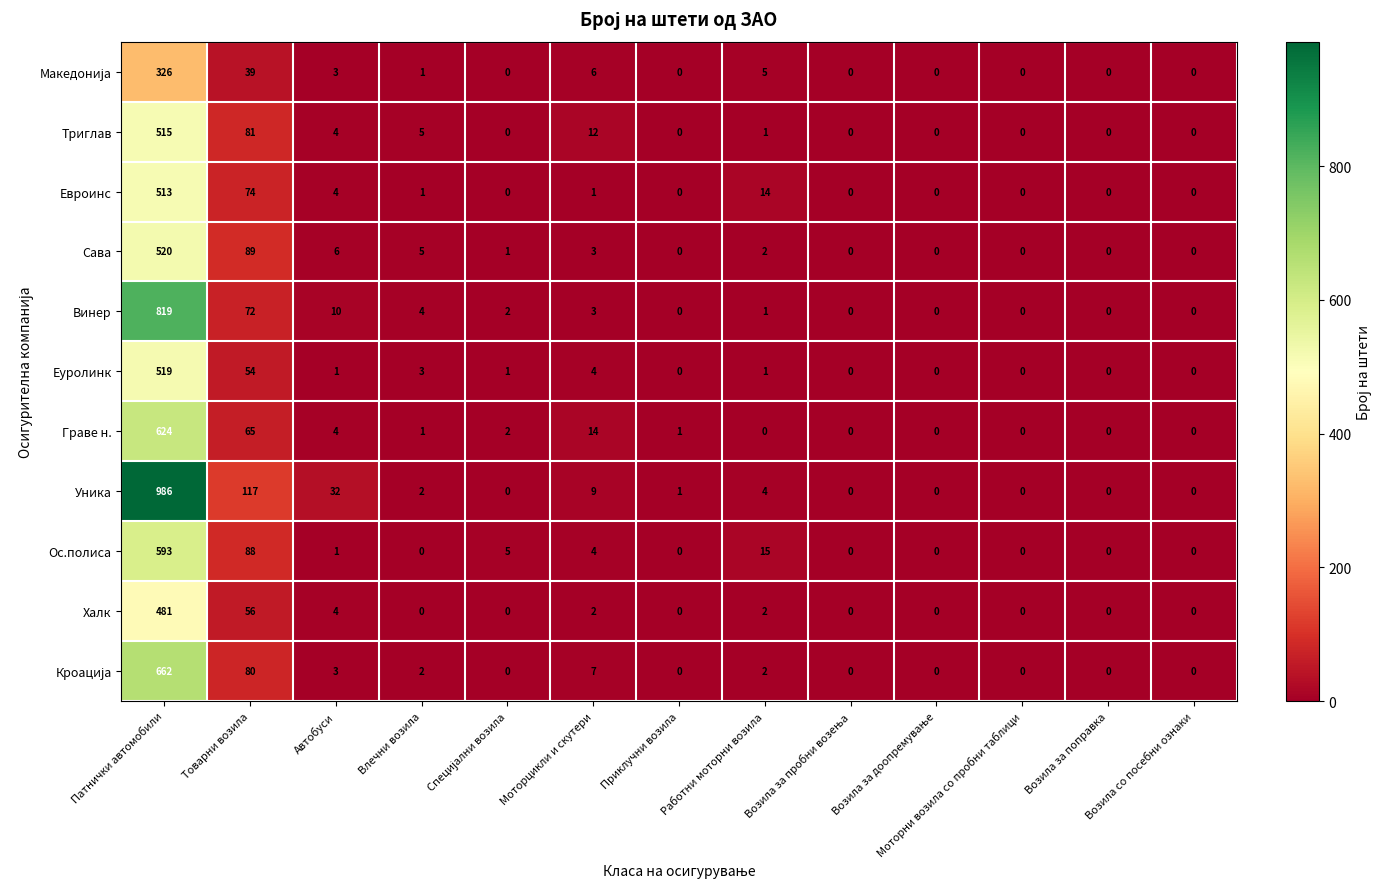

Which series has the widest spread of values?

Уника